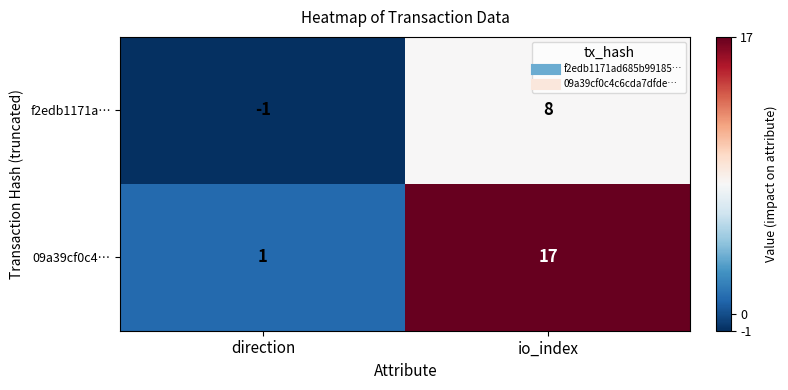

List the labels in order of 09a39cf0c4… value, largest first.

io_index, direction